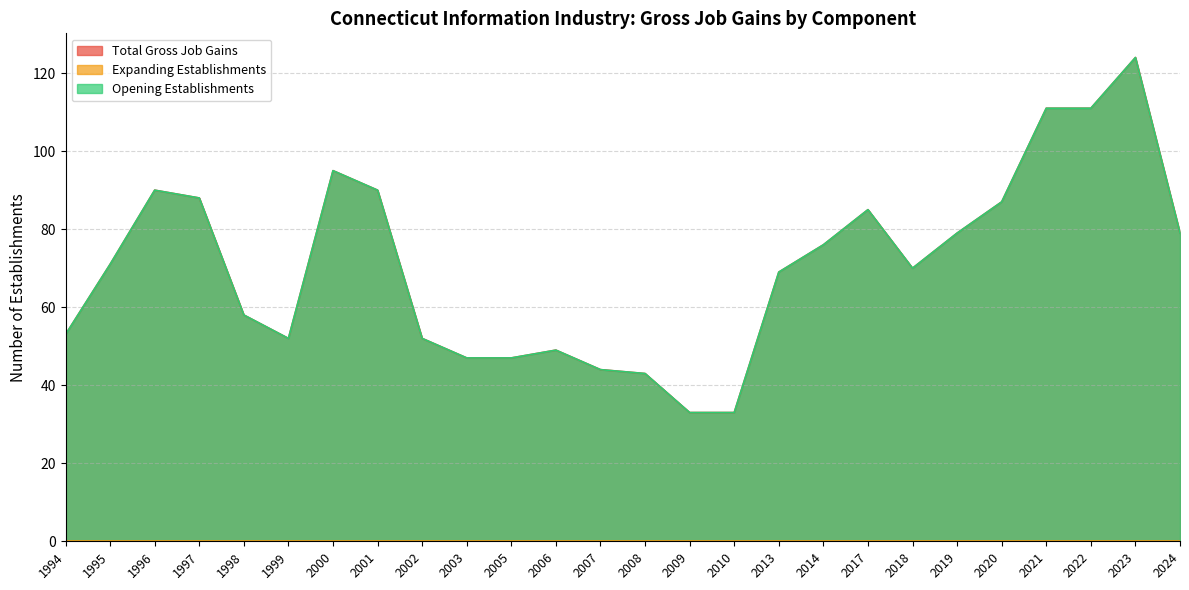

What is the sum of the Total Gross Job Gains values at 1996 and 2010?

123